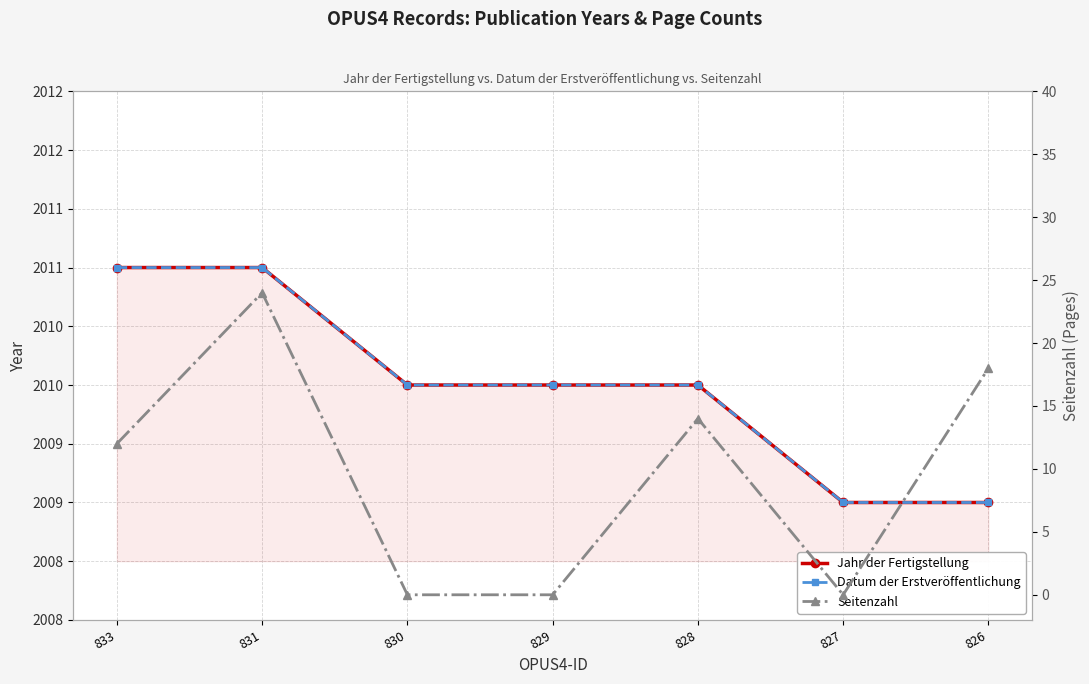

True or false: Jahr der Fertigstellung and Datum der Erstveröffentlichung intersect in this chart.

False